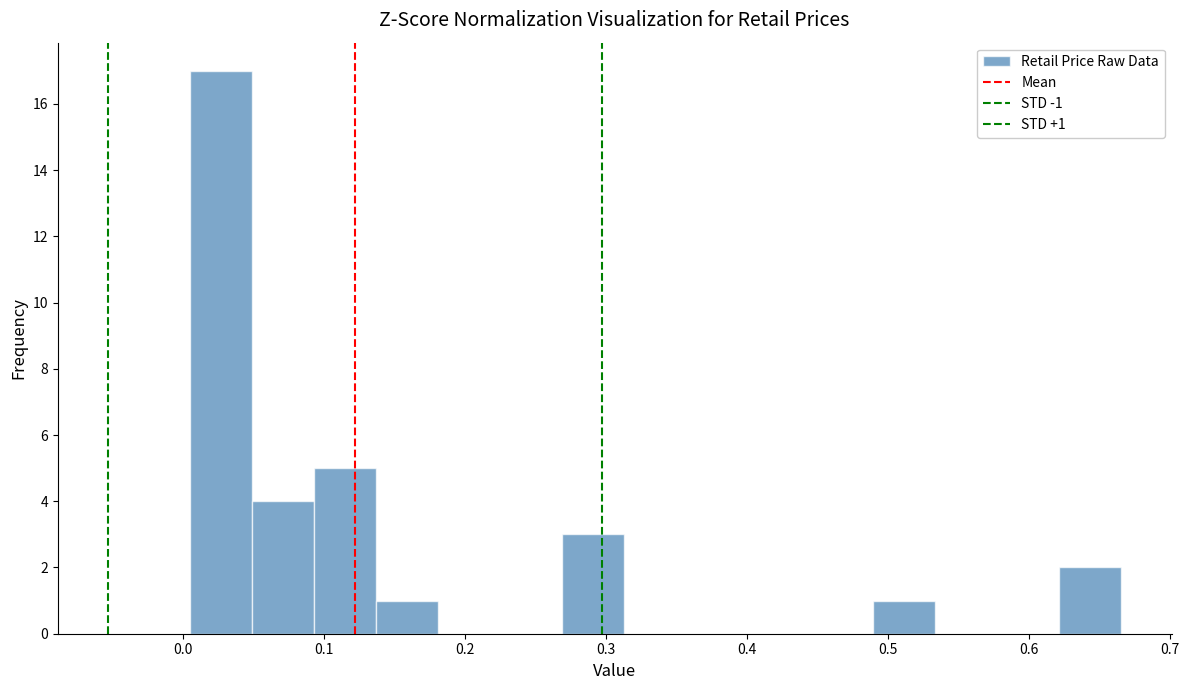

Which range on the x-axis has the tallest bar?

0.00 to 0.05